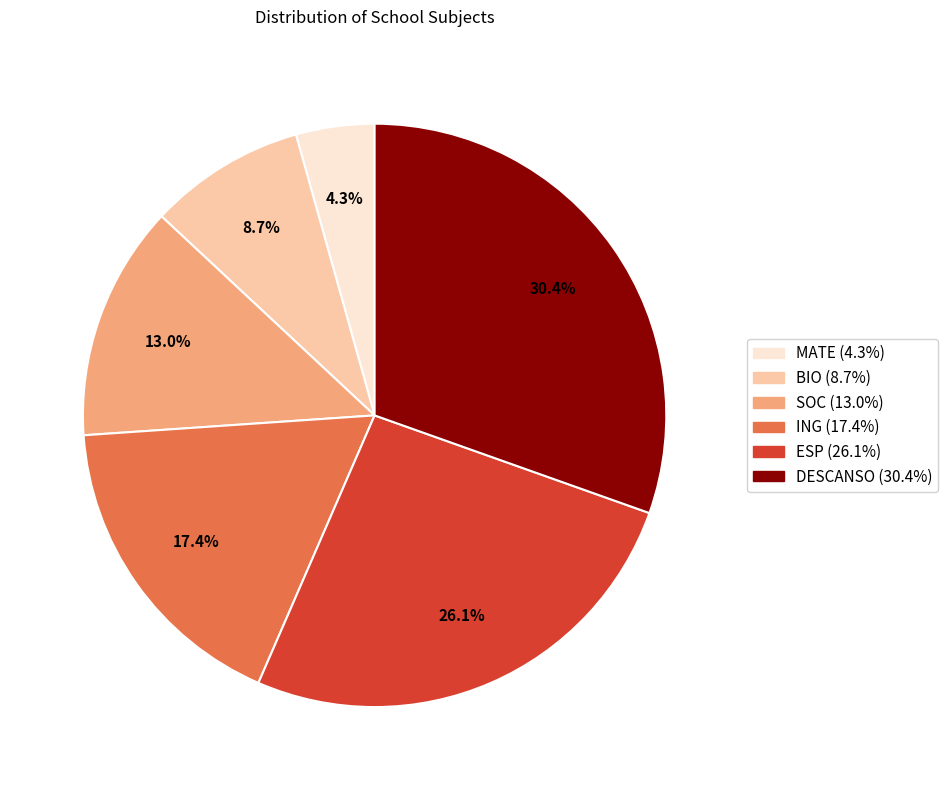

To the nearest percent, what is the difference between the largest and smallest slice percentages?

26%